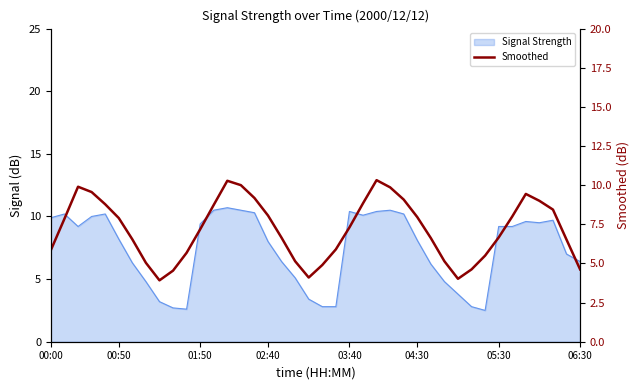

The chart shows a value of 4.6 at 06:30. True or false?

True